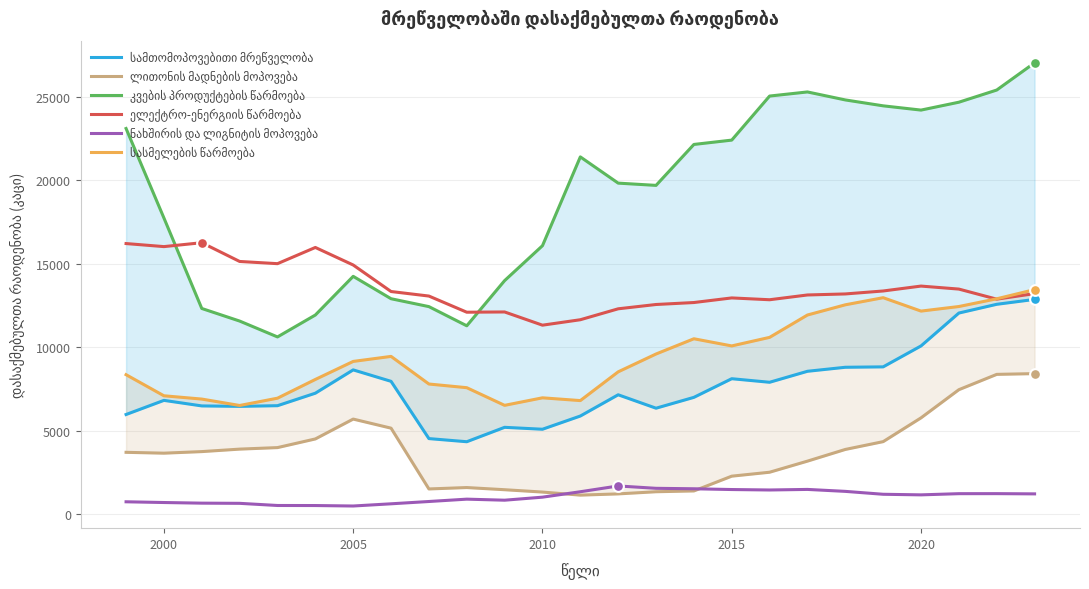

Which series has the widest spread of Y values?

კვების პროდუქტების წარმოება